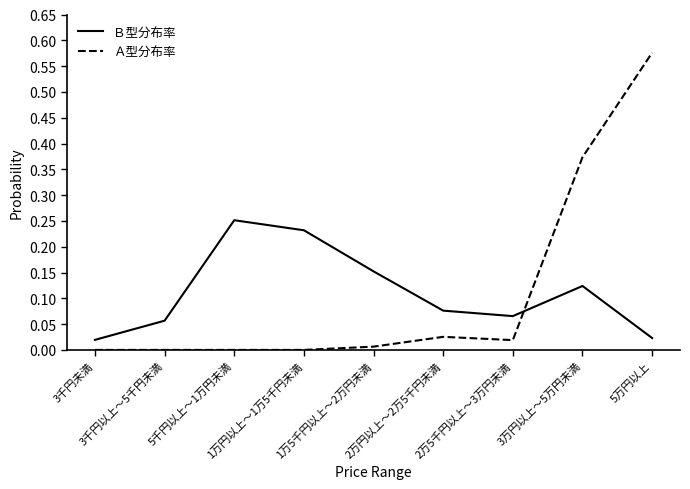

Is it true that Ｂ型分布率 equals 0.1 at 5千円以上～1万円未満?

False